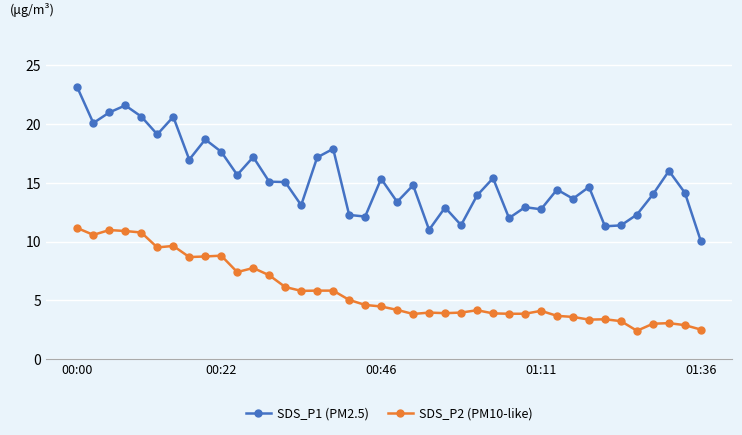

Which series has the largest total across all categories?

SDS_P1 (PM2.5)